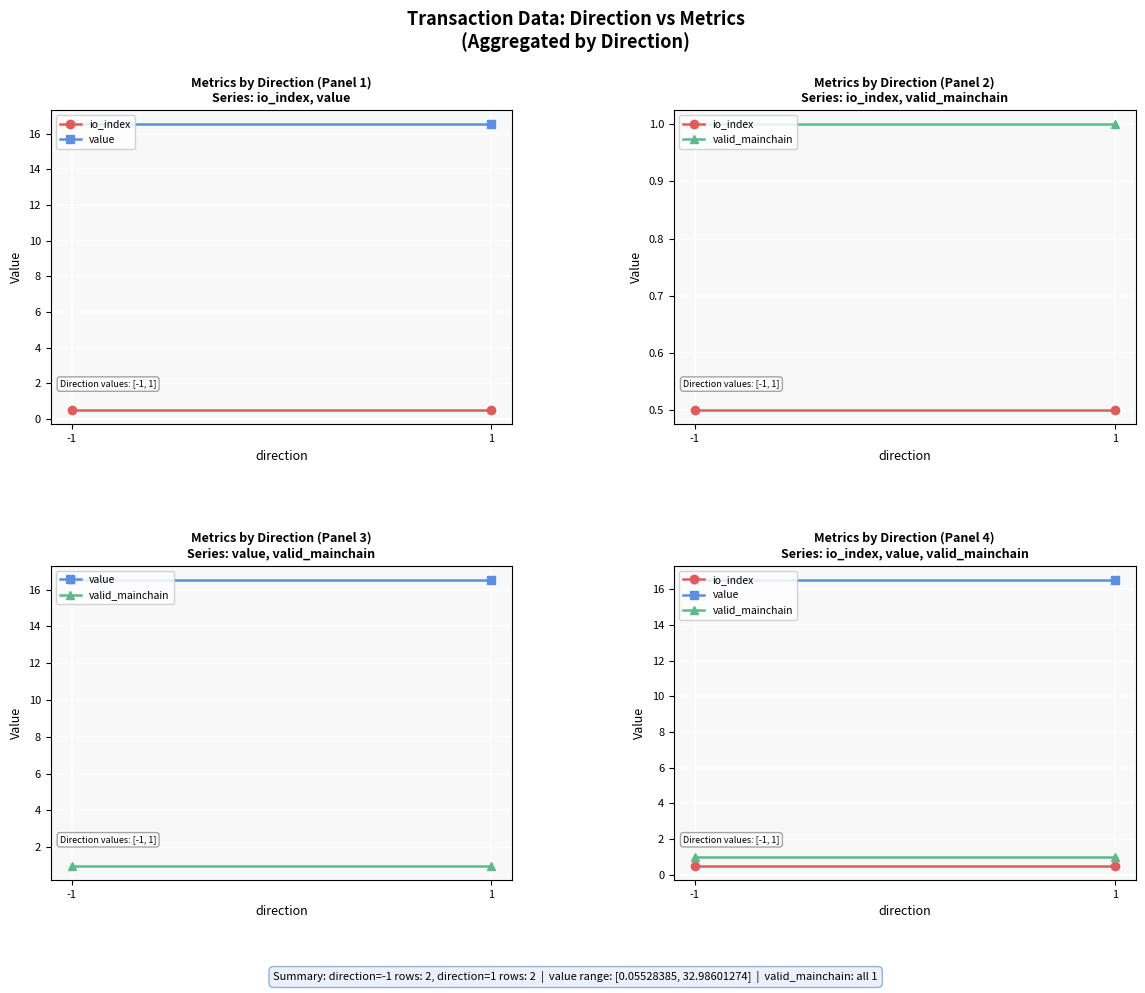

What is the average value of the value series?

16.5